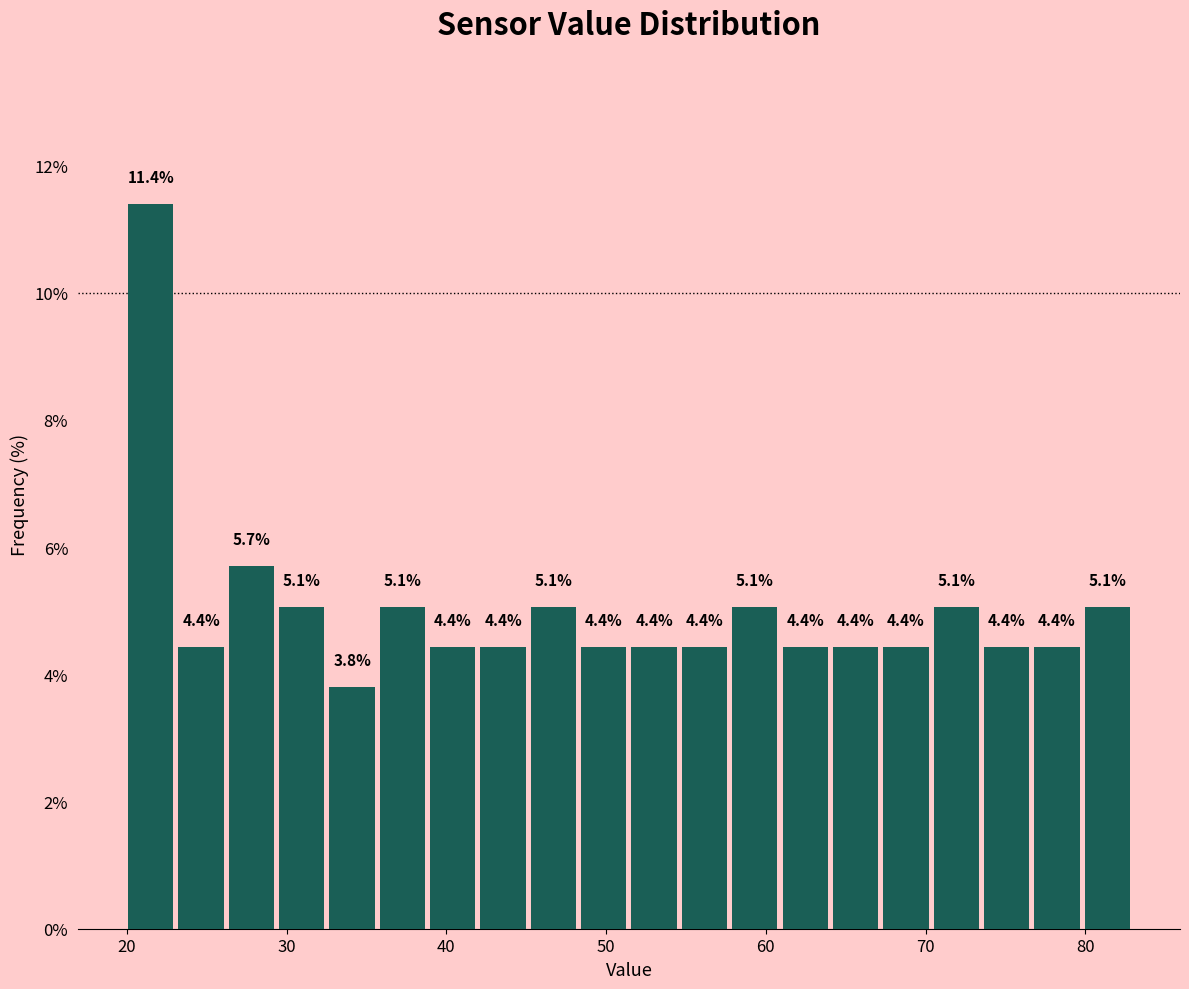

Read against the x-axis, roughly where is the centre of the tallest bar?

21